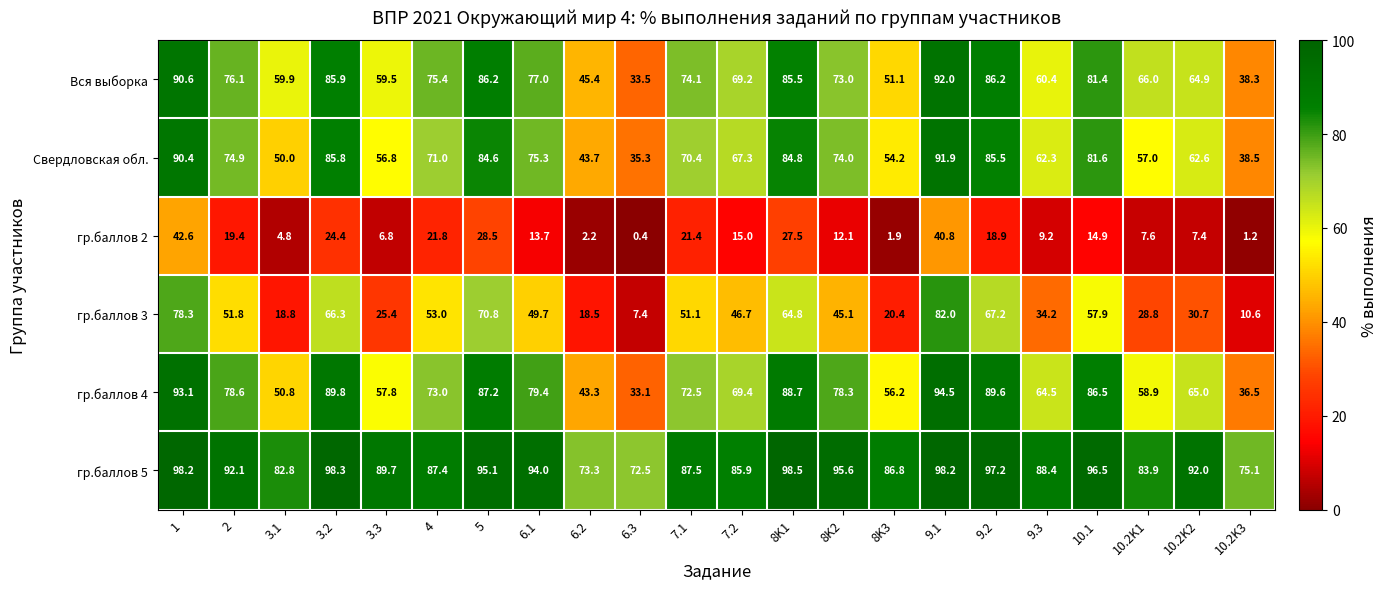

At which category is the sum across all series the highest?

9.1